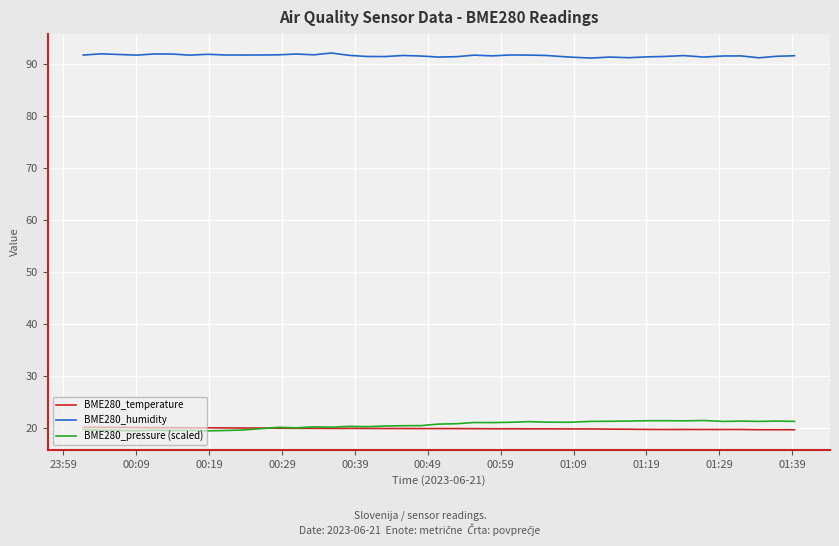

Which series has the largest total across all categories?

BME280_humidity